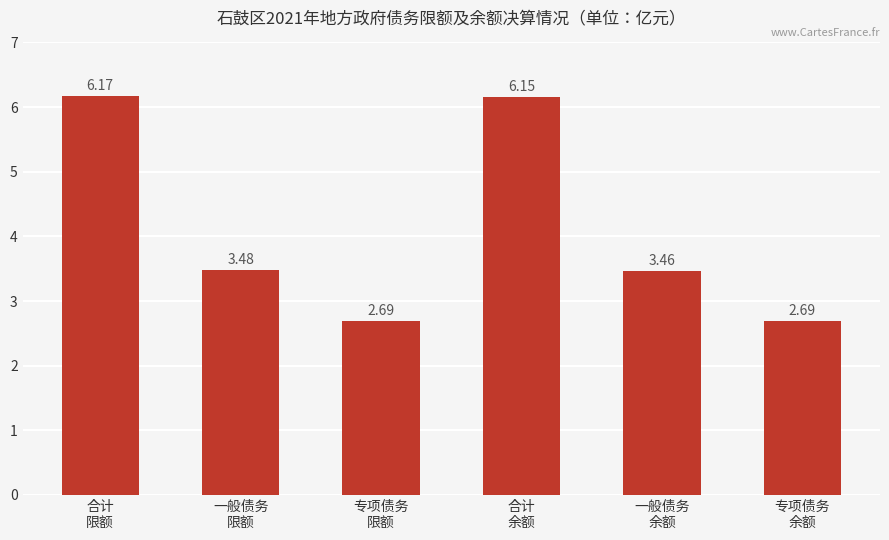

Is it true that the value at 一般债务
限额 is 5.1?

False